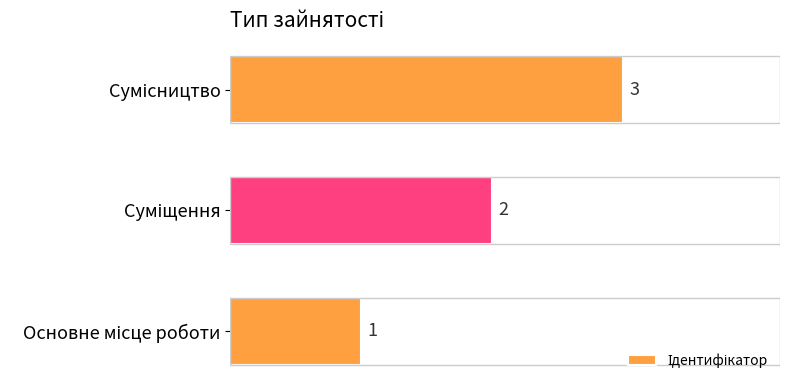

What is the greatest value displayed?

3